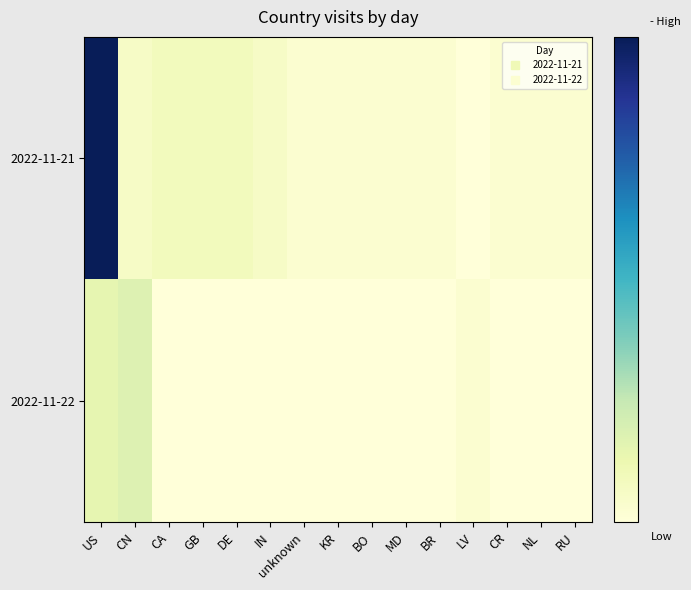

What is the maximum value shown in the chart?

34